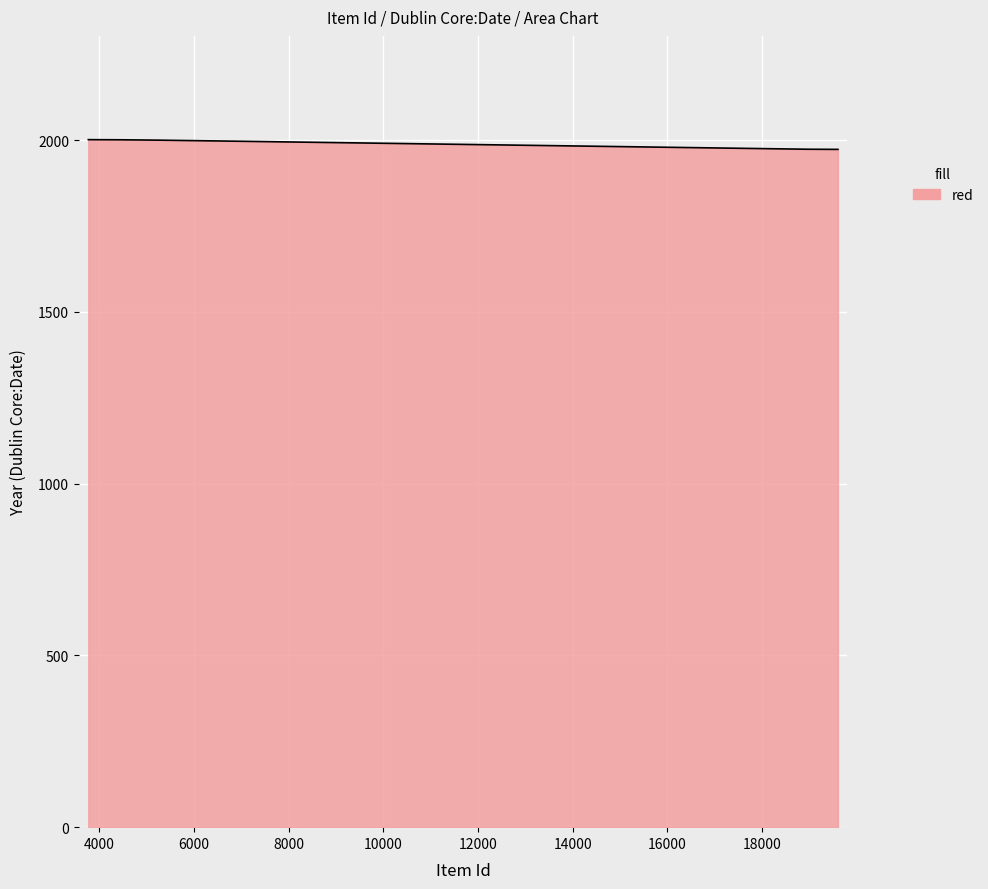

What is the greatest value displayed?

2001.4